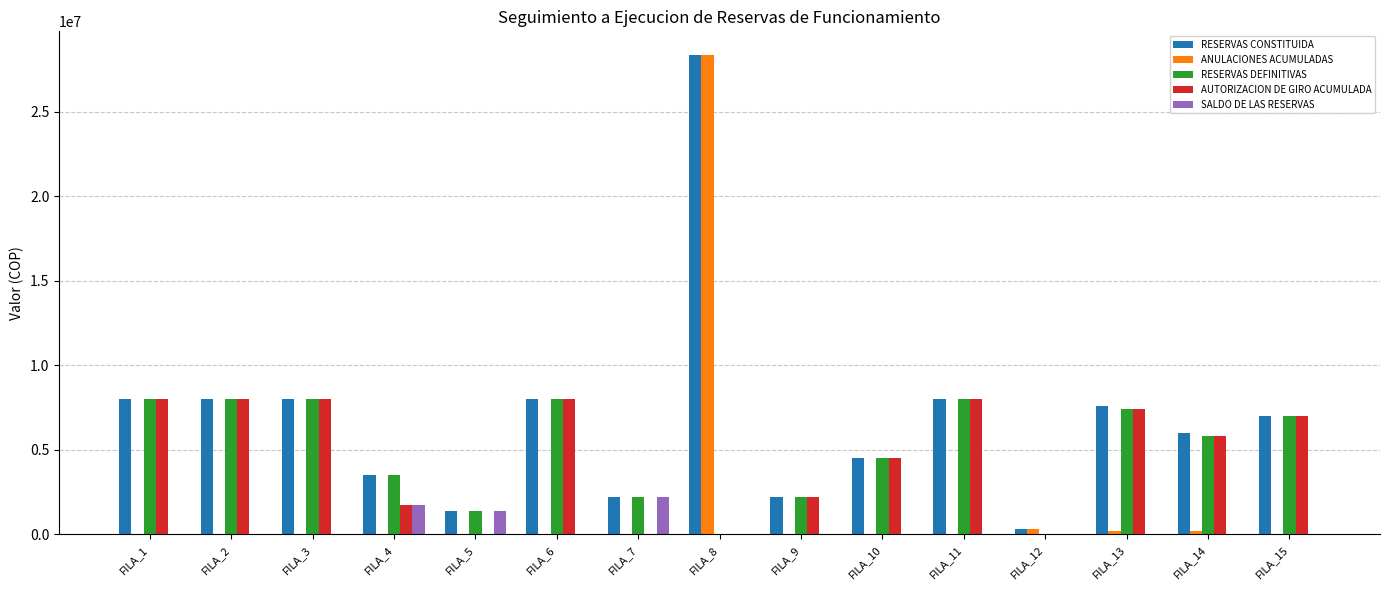

Is it true that ANULACIONES ACUMULADAS equals 0 at FILA_6?

True